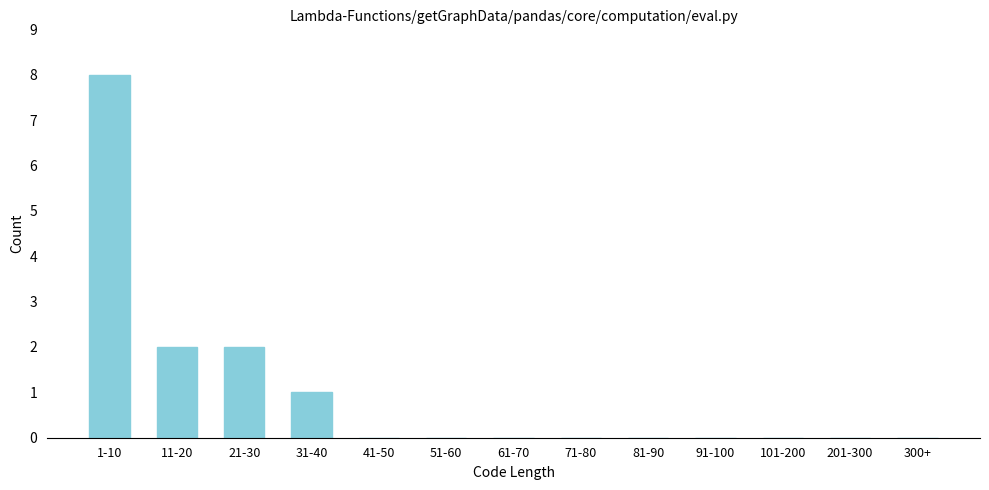

Reading left to right, extract all data points from this chart.

1-10=8	11-20=2	21-30=2	31-40=1	41-50=0	51-60=0	61-70=0	71-80=0	81-90=0	91-100=0	101-200=0	201-300=0	300+=0